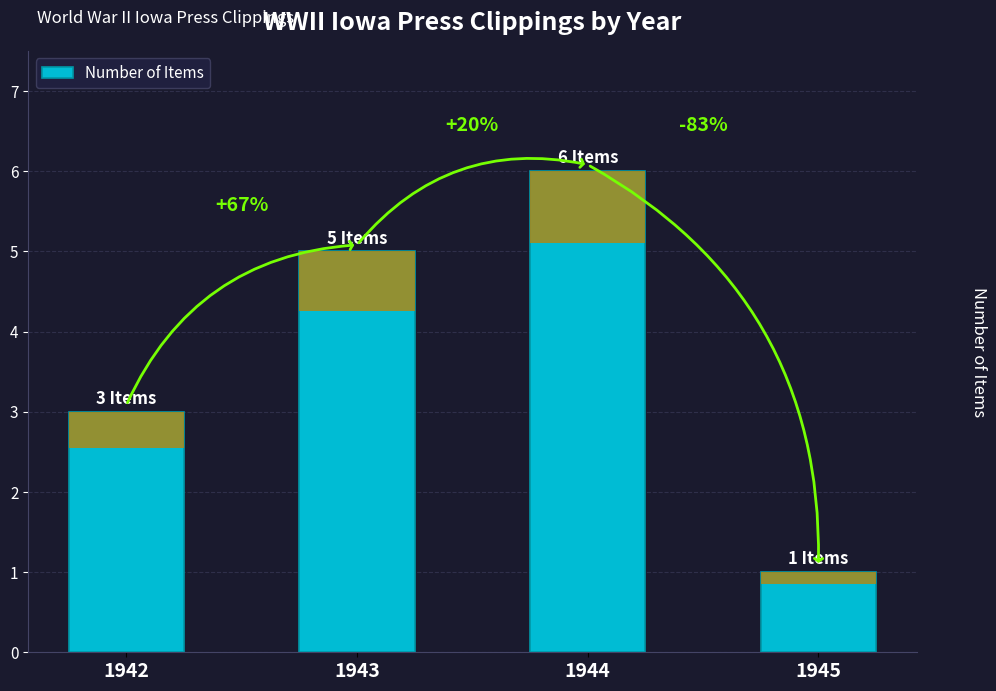

True or false: the data shows 7 at 1943.

False